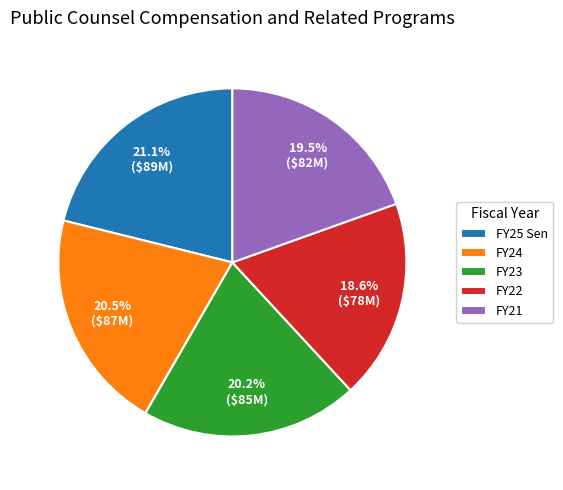

How many segments does this pie chart have?

5